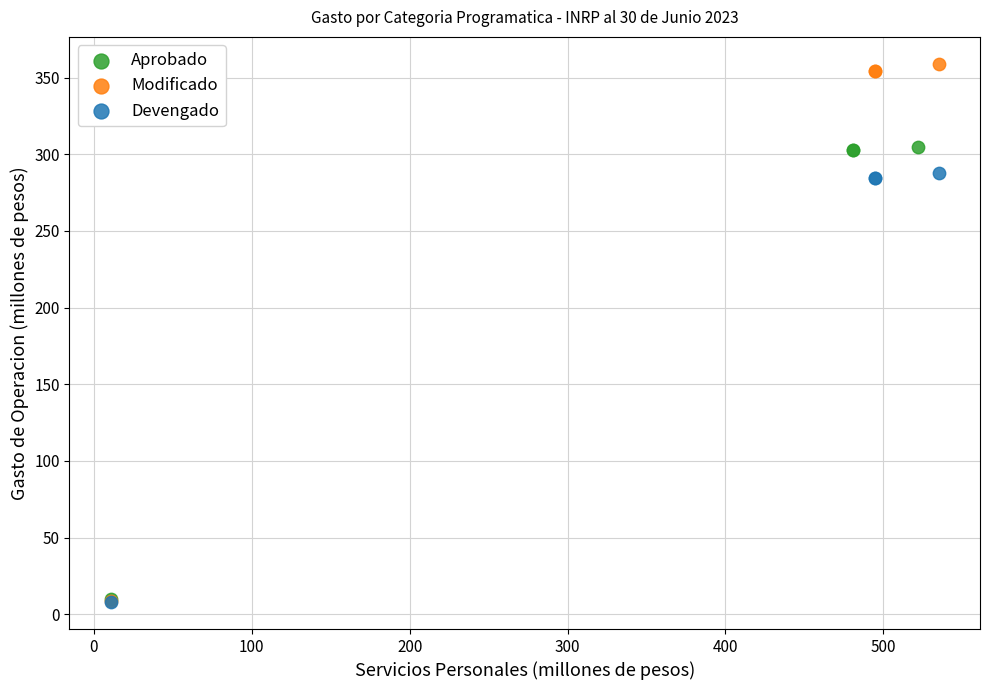

Which series has the widest spread of Y values?

Modificado